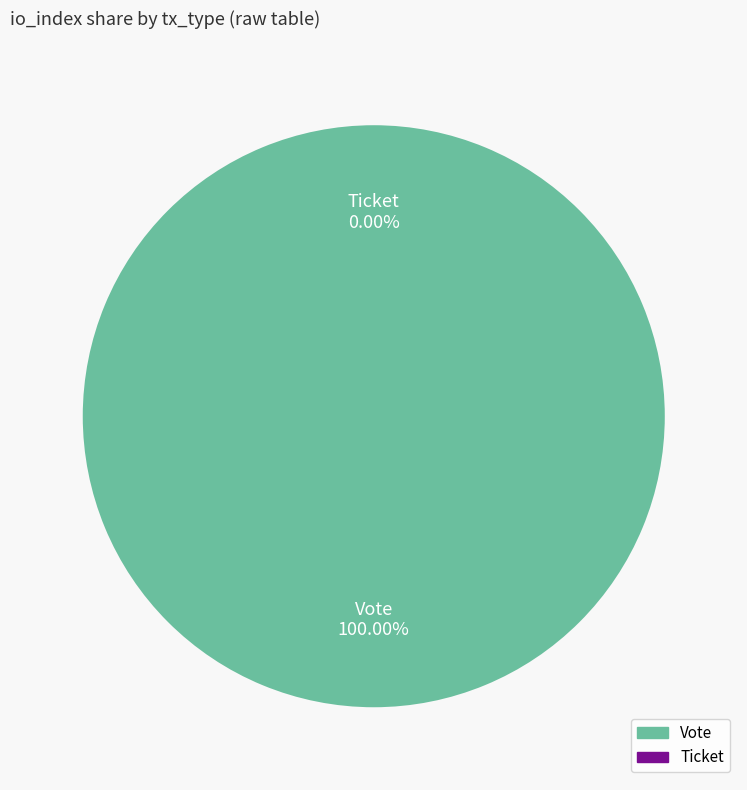

What portion of the pie excludes Ticket?

100.0%